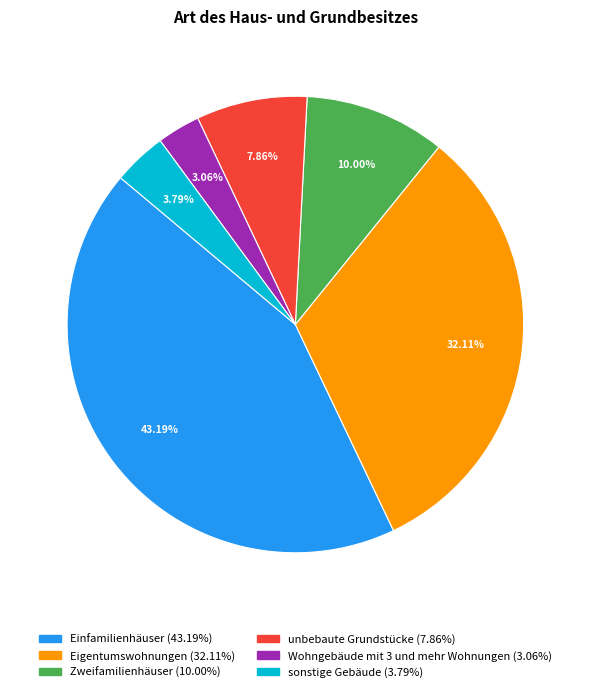

Combined, do Zweifamilienhäuser and sonstige Gebäude account for over 50%?

No